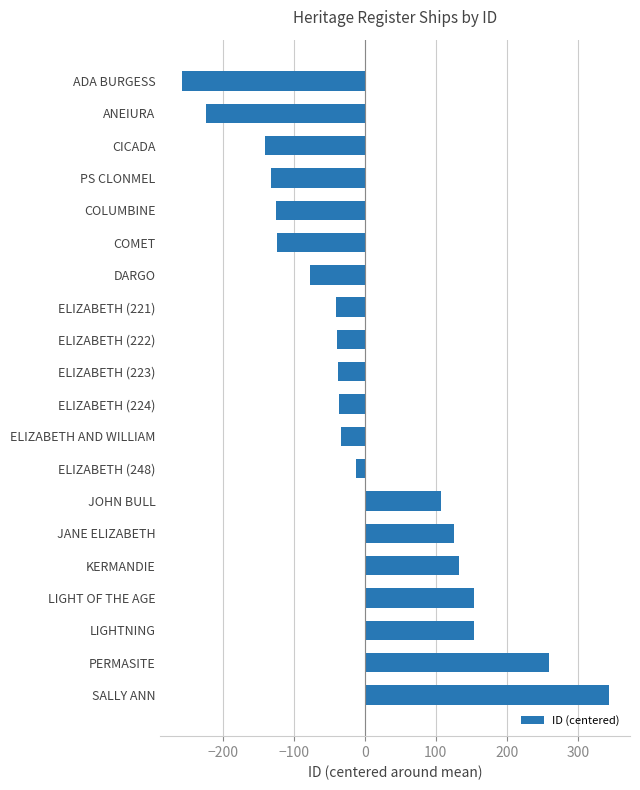

What is the change in value from SALLY ANN to COLUMBINE?

-468.0